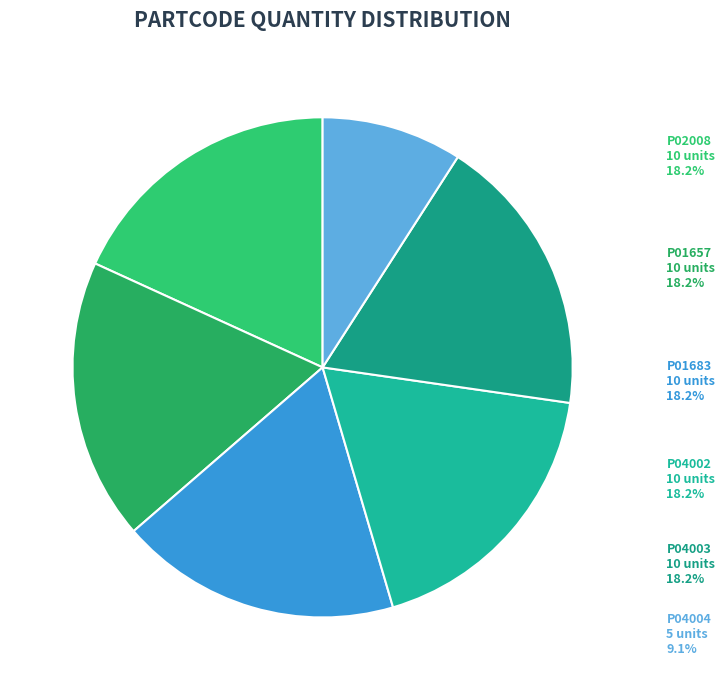

Does P01657 represent more than half of the total?

No